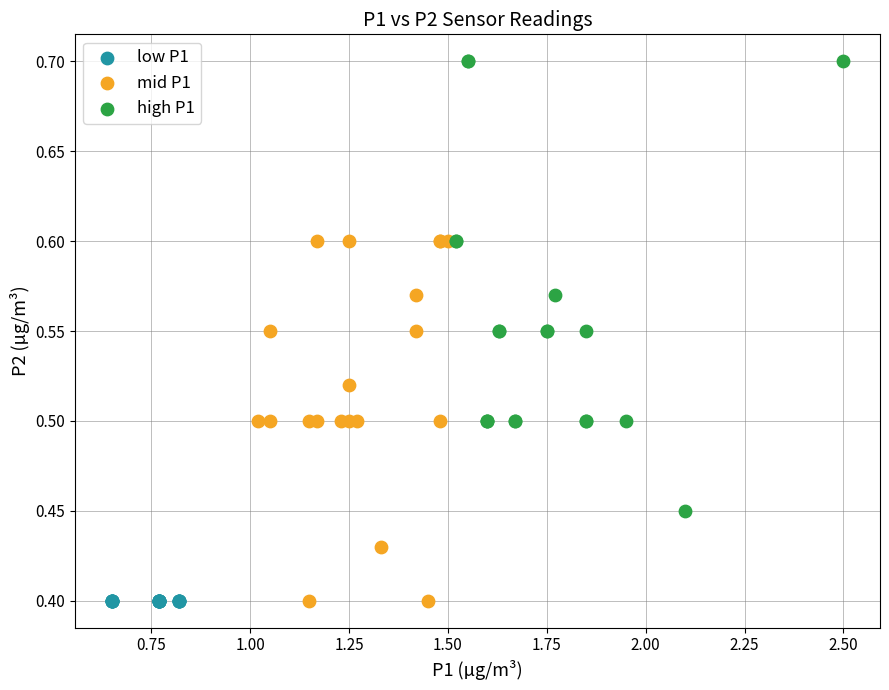

What are all the series names shown in the legend?

low P1, mid P1, high P1